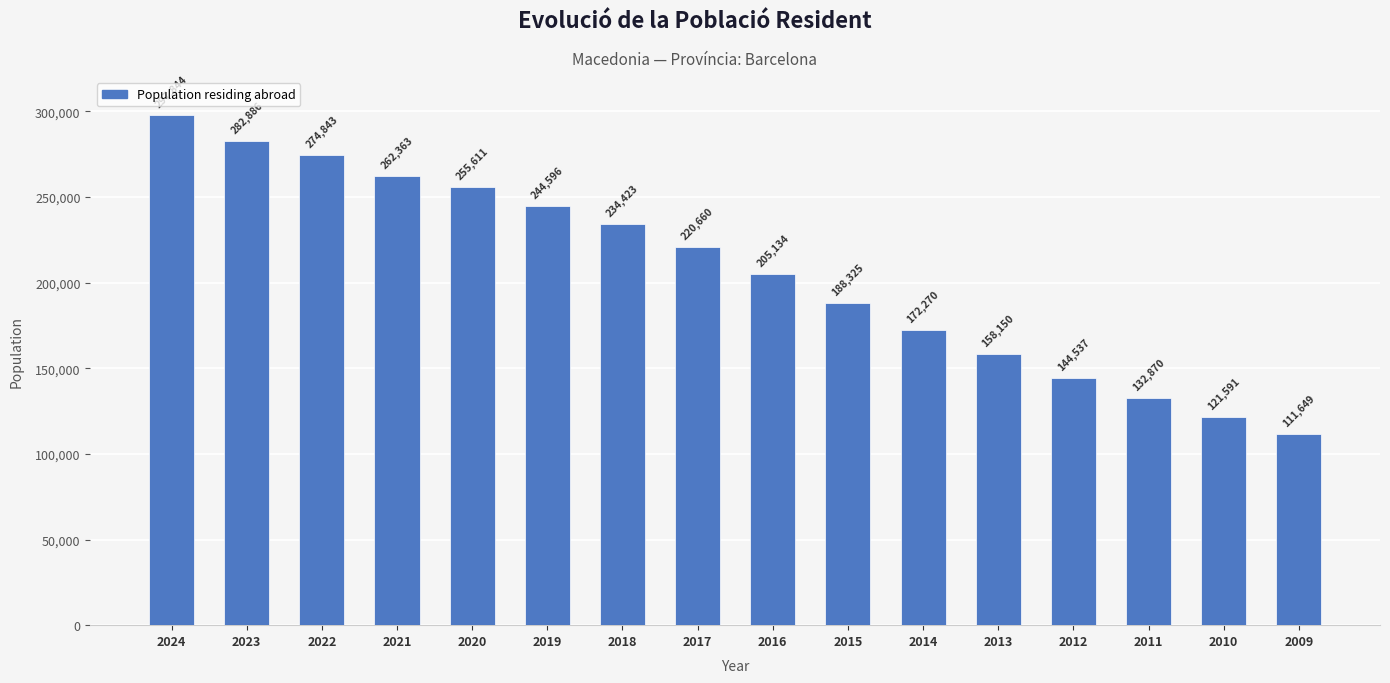

What is the minimum value shown in the chart?

111649